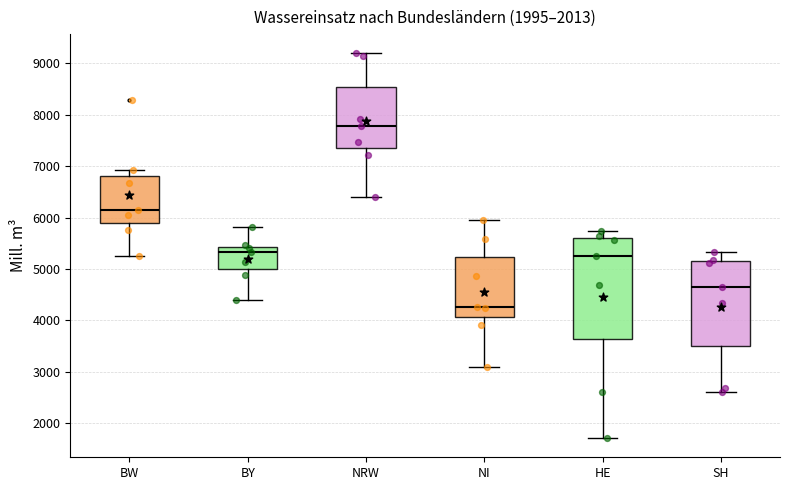

Which box is the tallest, from its lower edge to its upper edge?

HE